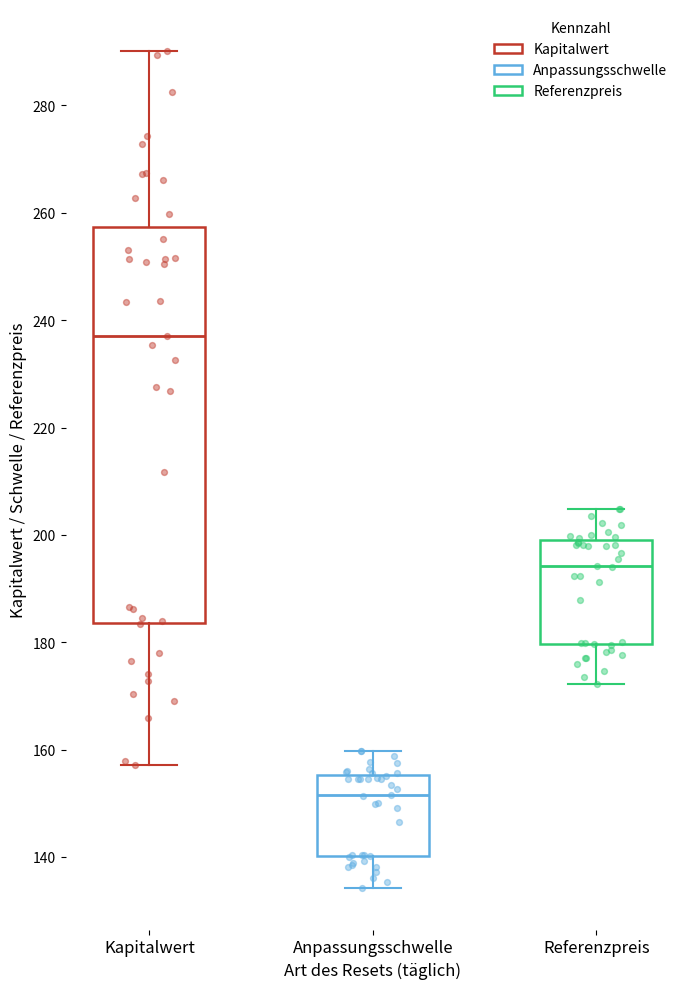

Which box's median line is the highest?

Kapitalwert